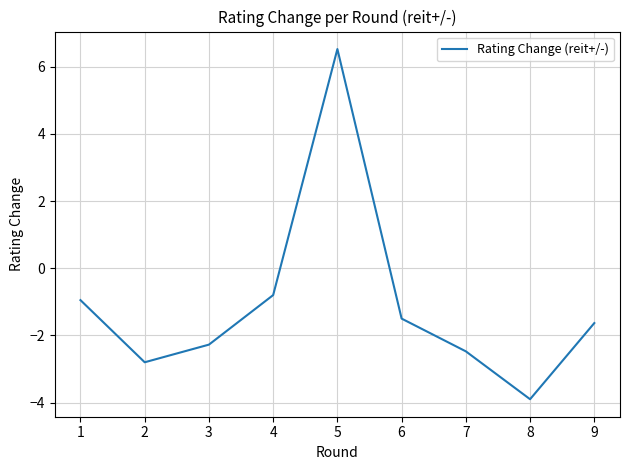

How many distinct data groups are displayed?

1